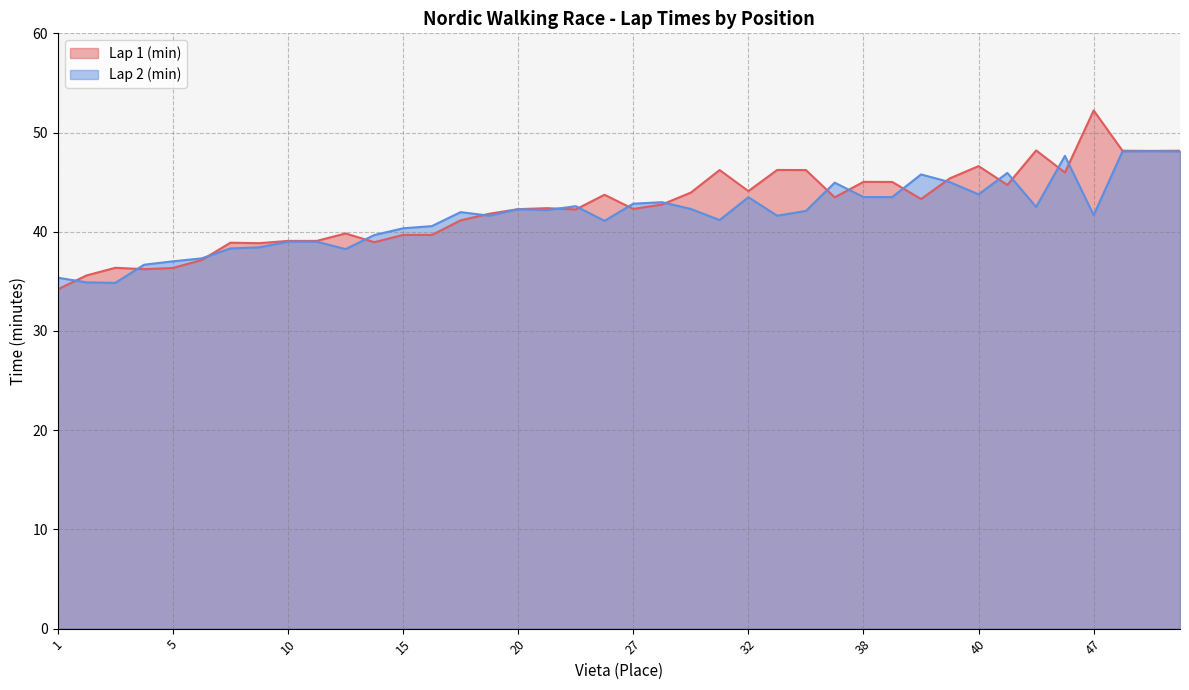

Does the chart display data point markers on the line(s)?

No